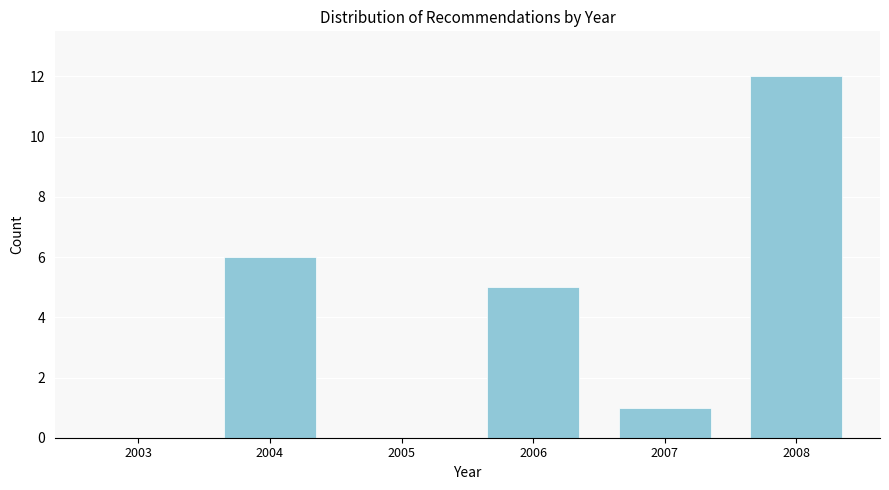

Reading left to right, what are all the values shown in this chart?

2003=0	2004=6	2005=0	2006=5	2007=1	2008=12